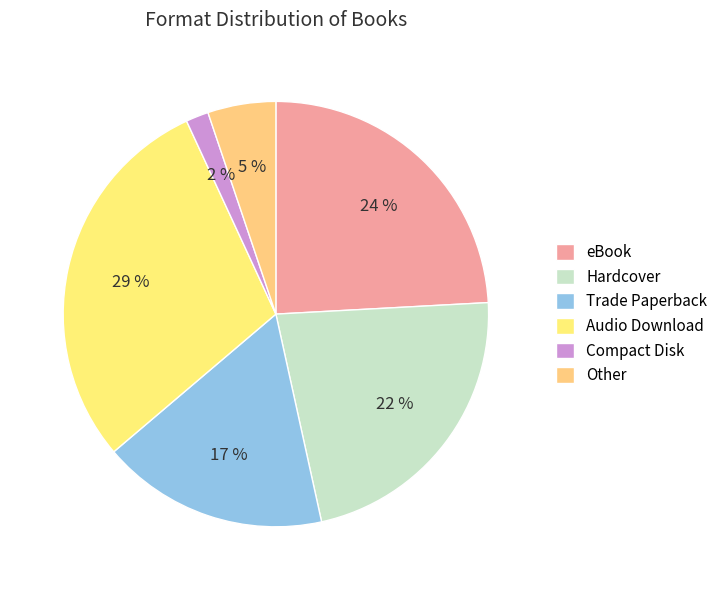

To the nearest percent, what is the average slice percentage?

17%